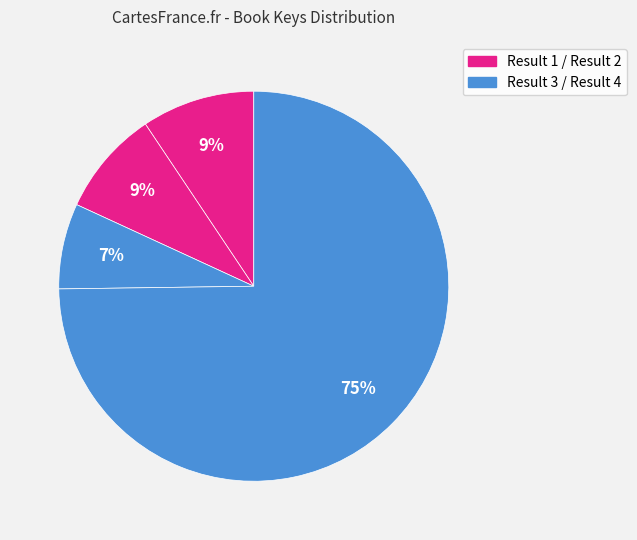

To the nearest percent, what is the difference between the largest and smallest slice percentages?

68%